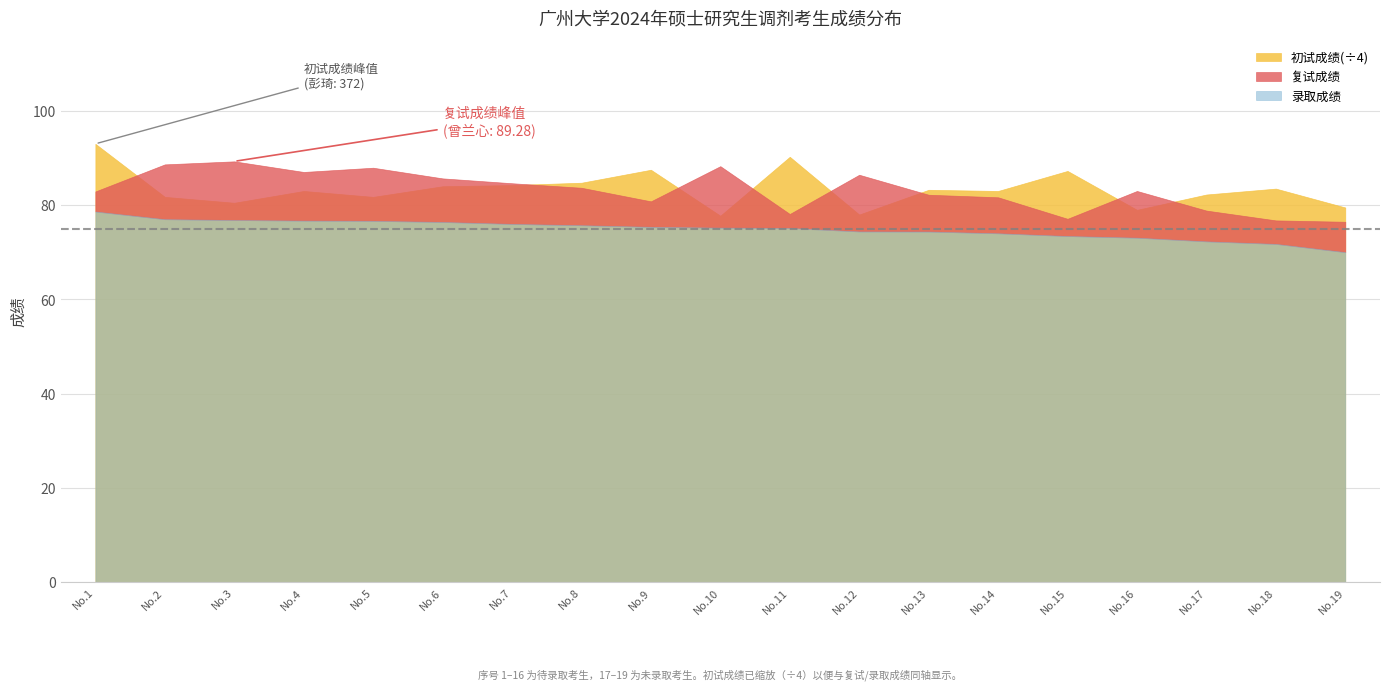

What is the difference between the 初试成绩 values at 3 and 19?

4.0